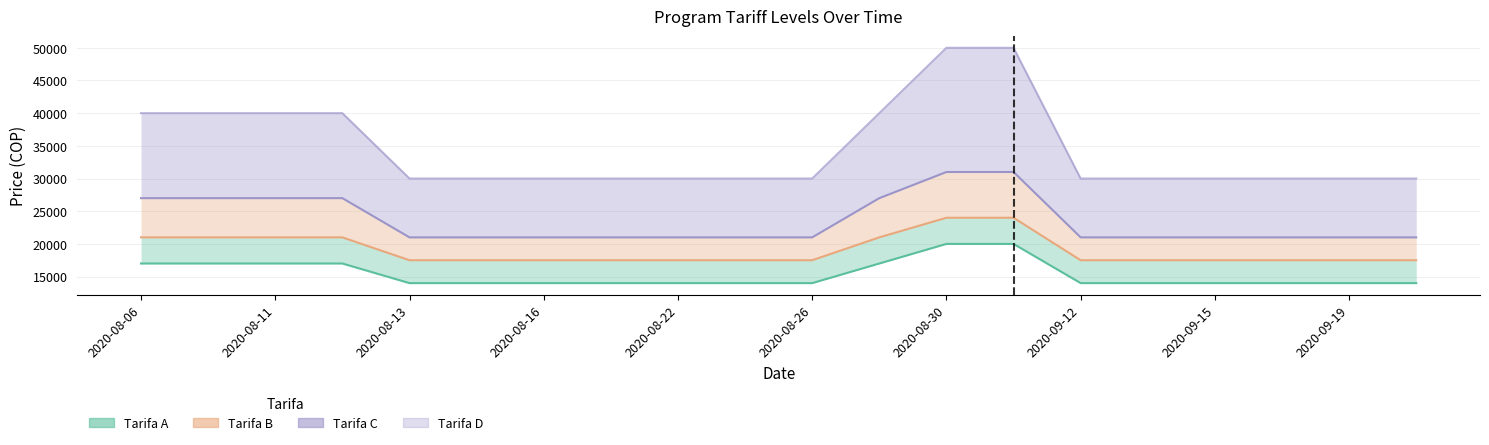

Between 11 and 2020-08-13, which is larger?

11